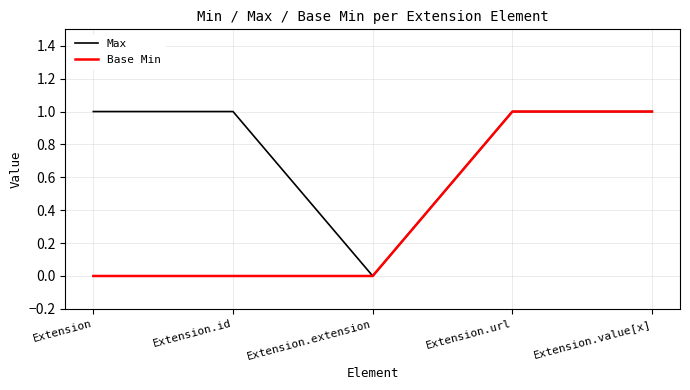

Which series has the largest total across all categories?

Max